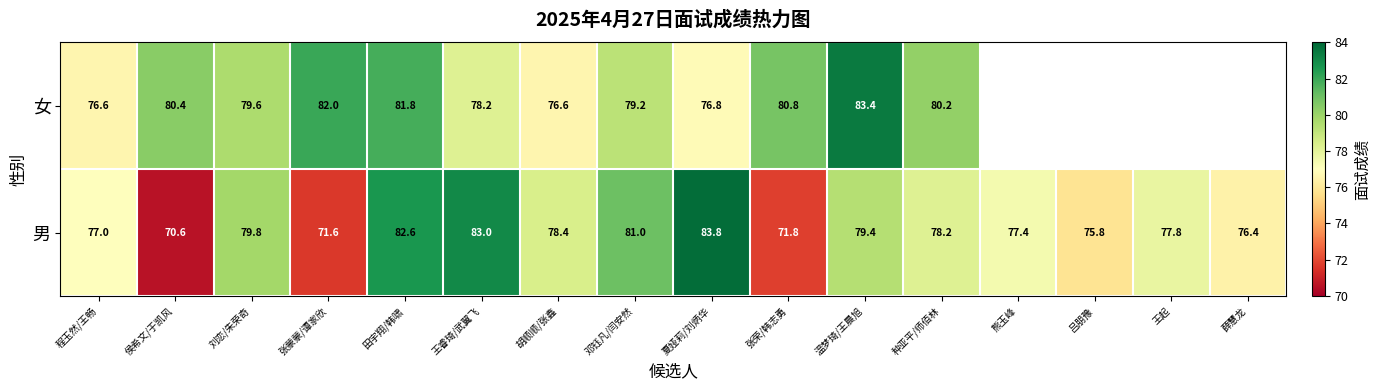

What is the difference between the maximum and minimum values in the 男 series?

13.2